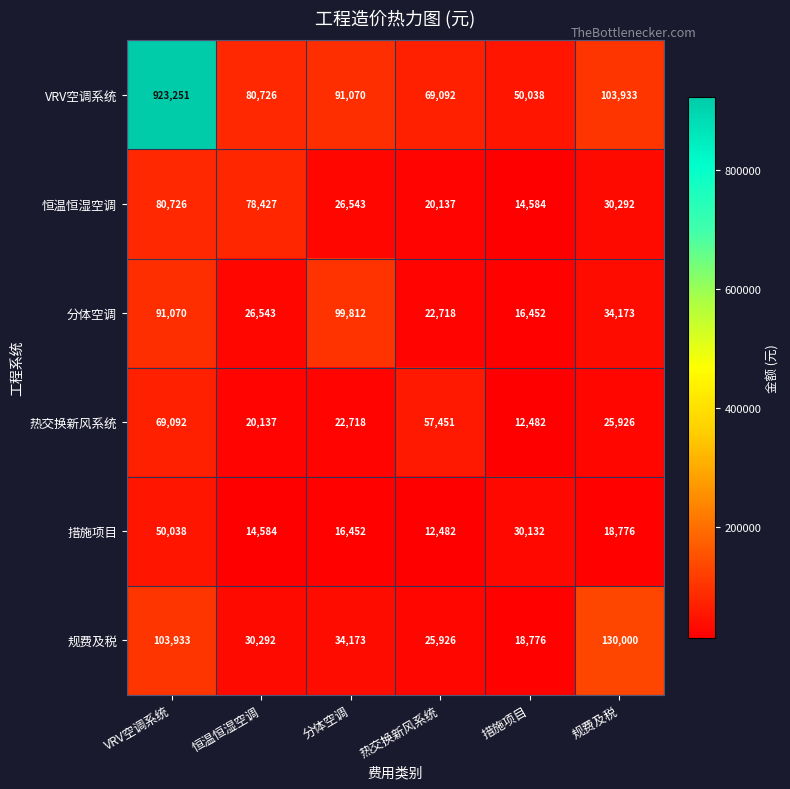

Count the number of categories in the chart.

6